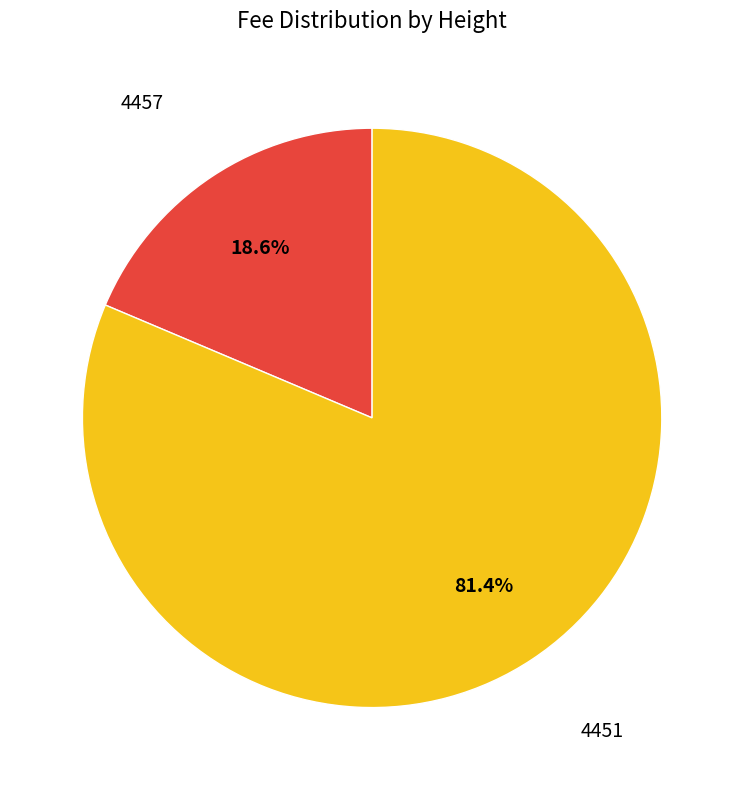

To the nearest percent, what is the difference between the 4457 and 4451 slice percentages?

63%